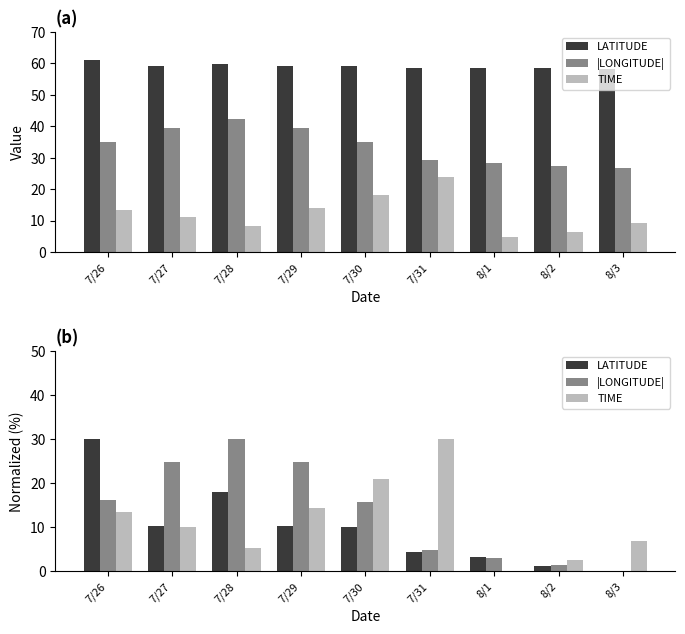

Which series has the largest range (max minus min)?

LATITUDE